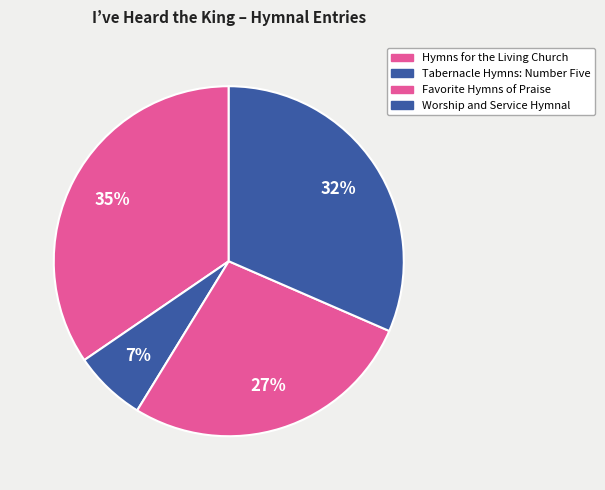

How many segments does this pie chart have?

4